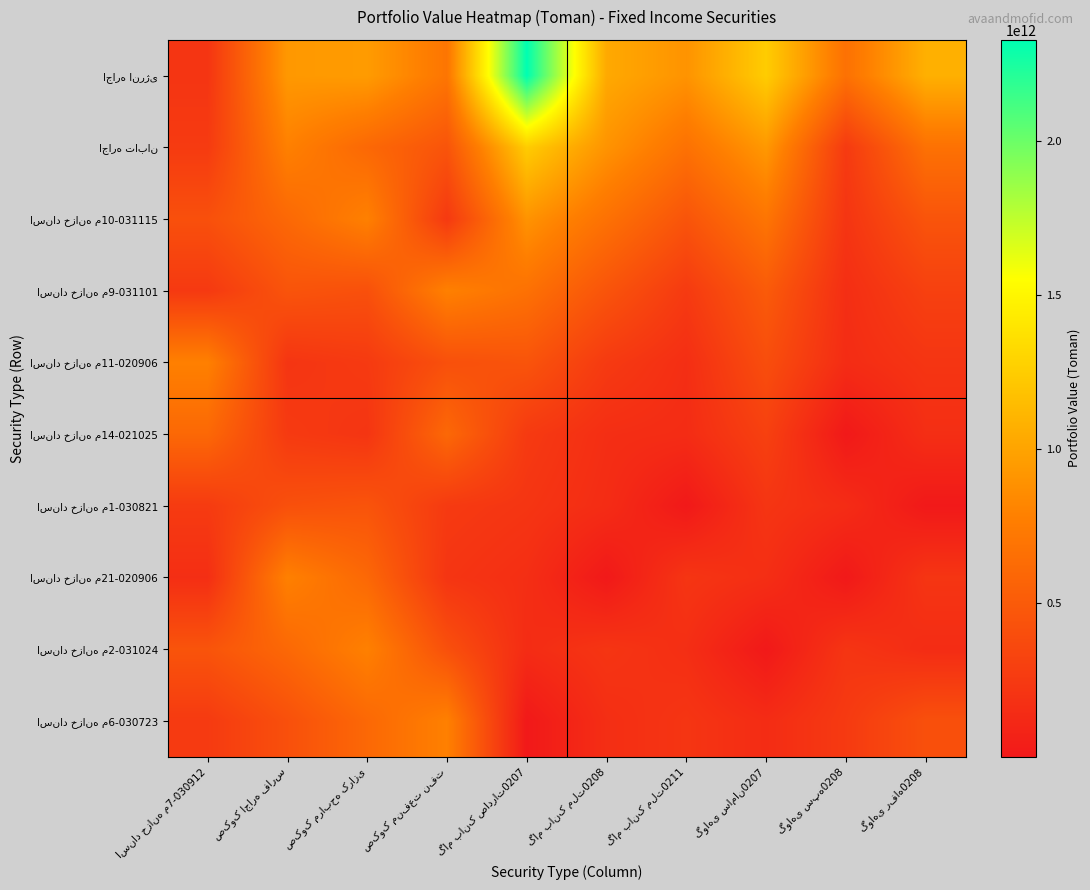

What is the difference between the highest and lowest values at گام بانک ملت0208?

1032777681531